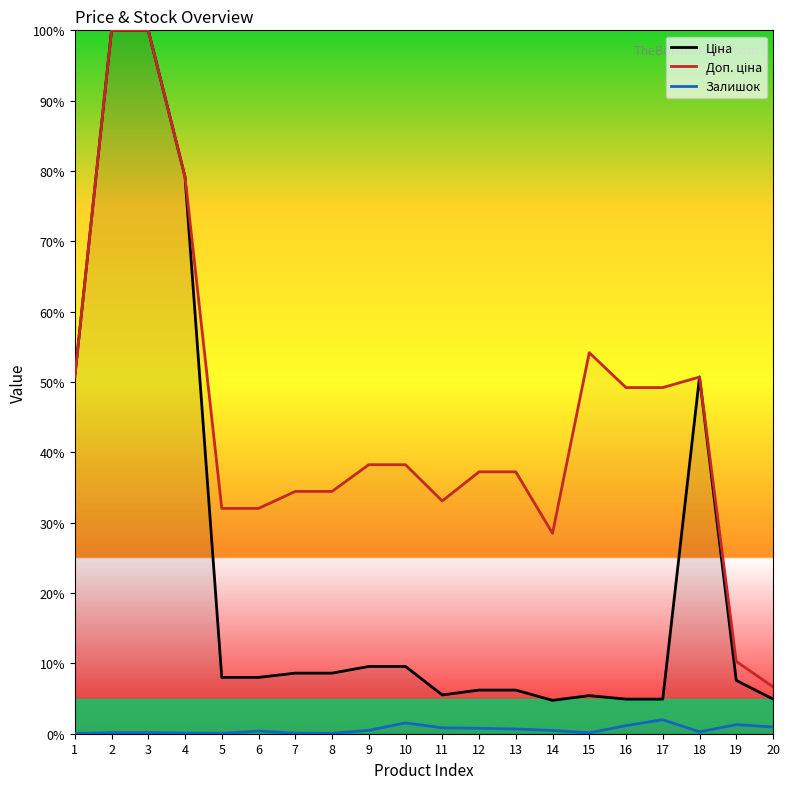

Where does the Доп. ціна series first go above 38?

1